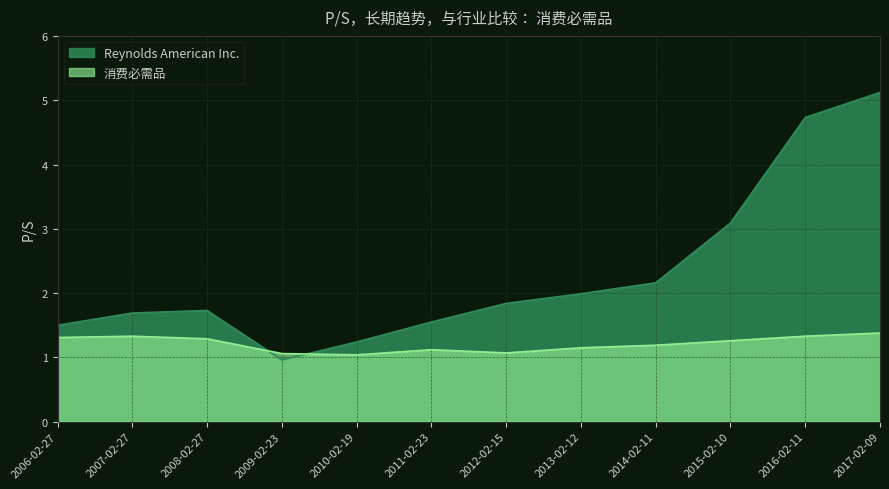

True or false: 消费必需品 has more than 1 interior local peaks.

True